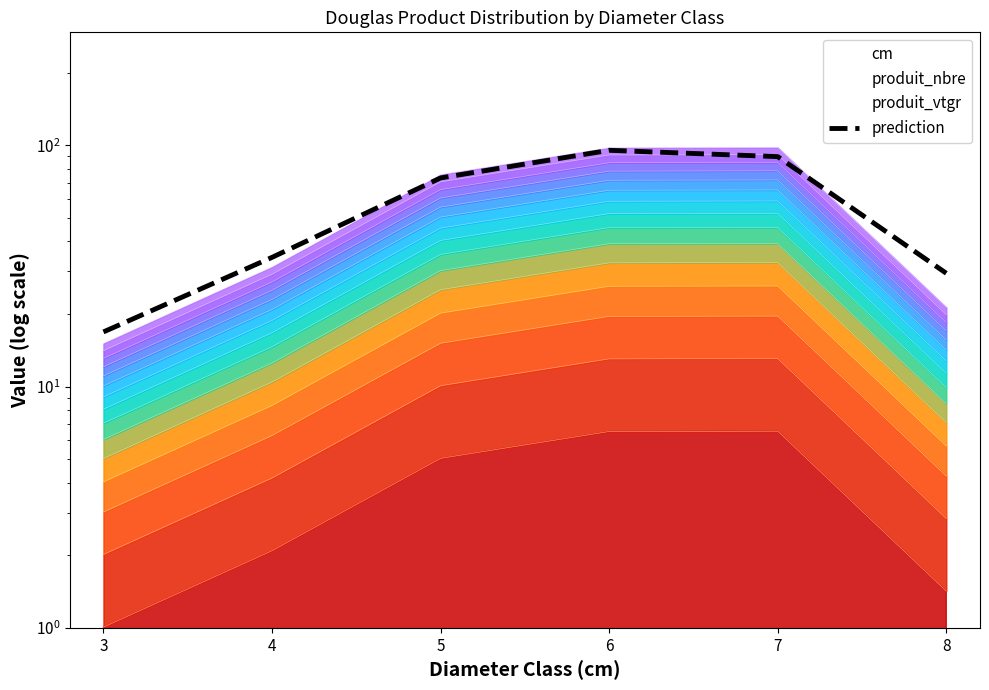

Reading left to right, list all the values displayed in this chart.

16.9	34.3	73.3	95.4	89.8	29.5